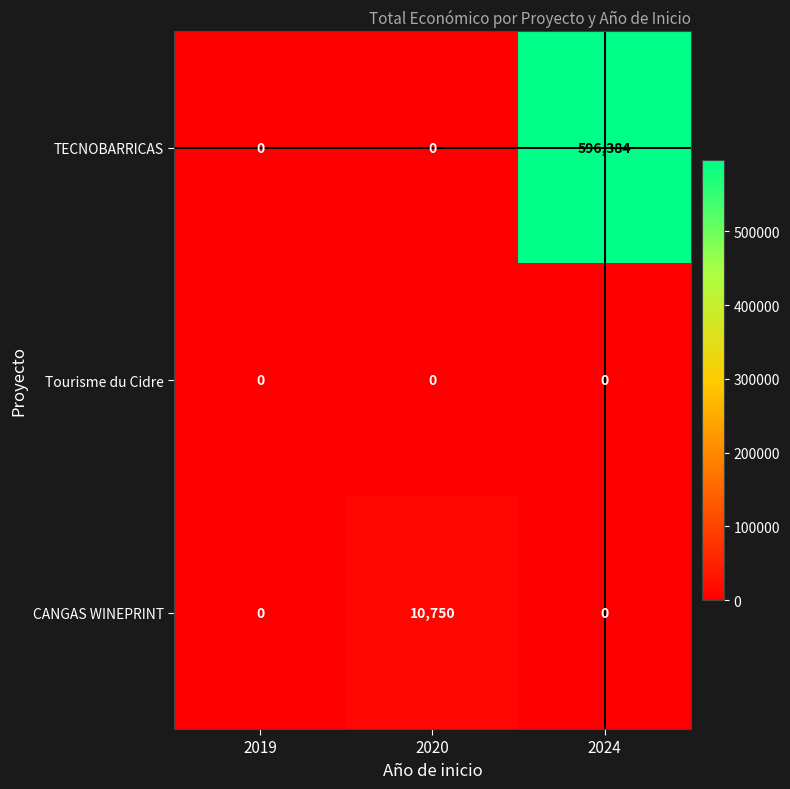

Reading left to right, extract all data points from this chart.

TECNOBARRICAS: 2019=0	2020=0	2024=596384
Tourisme du Cidre: 2019=0	2020=0	2024=0
CANGAS WINEPRINT: 2019=0	2020=10750	2024=0